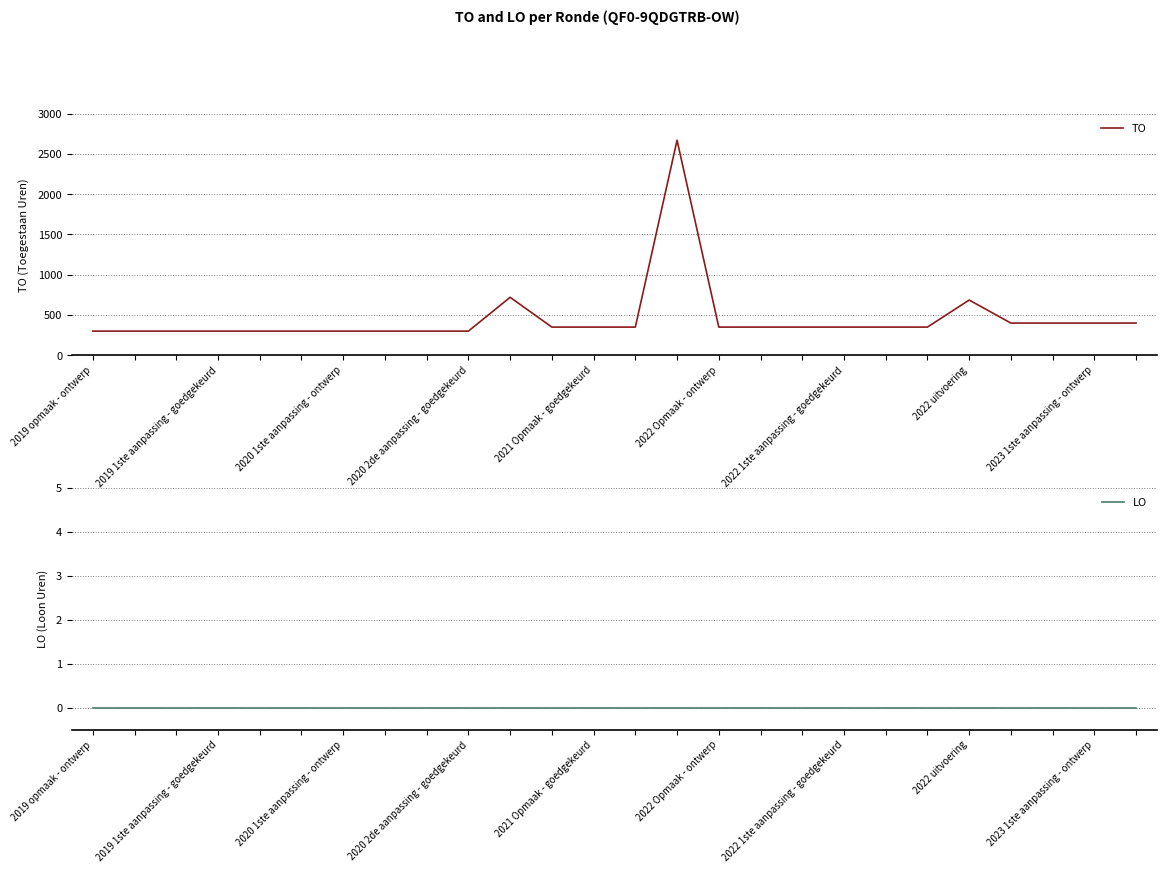

True or false: LO and TO intersect in this chart.

False